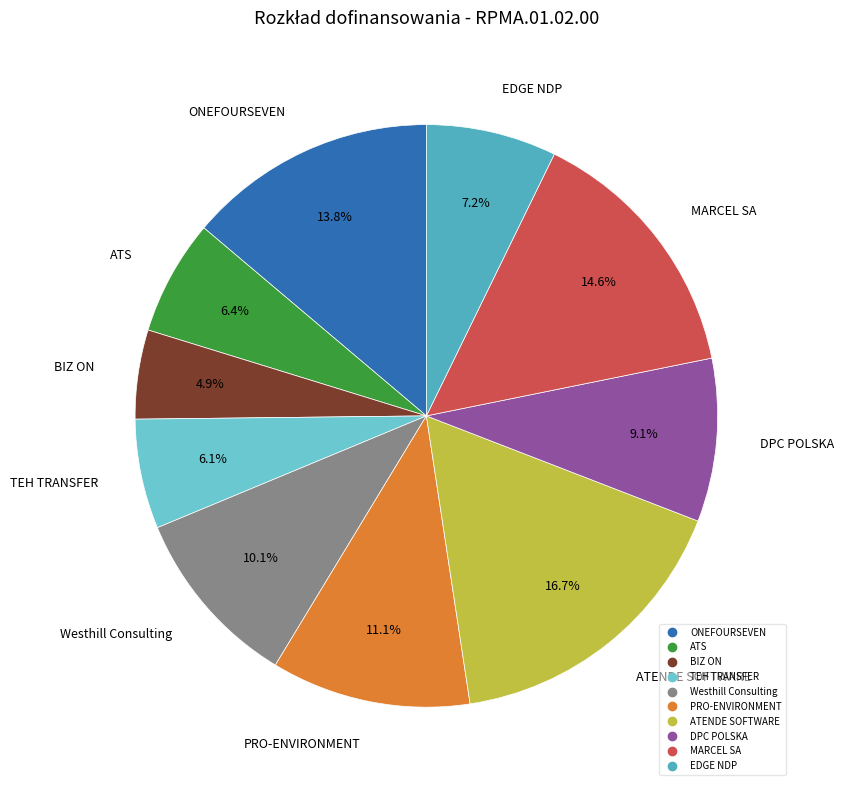

To the nearest percent, what is the average slice percentage?

10%